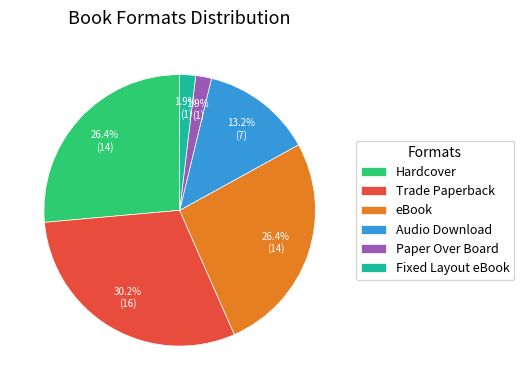

Approximately how many times larger is the value at Trade Paperback compared to eBook?

1.1